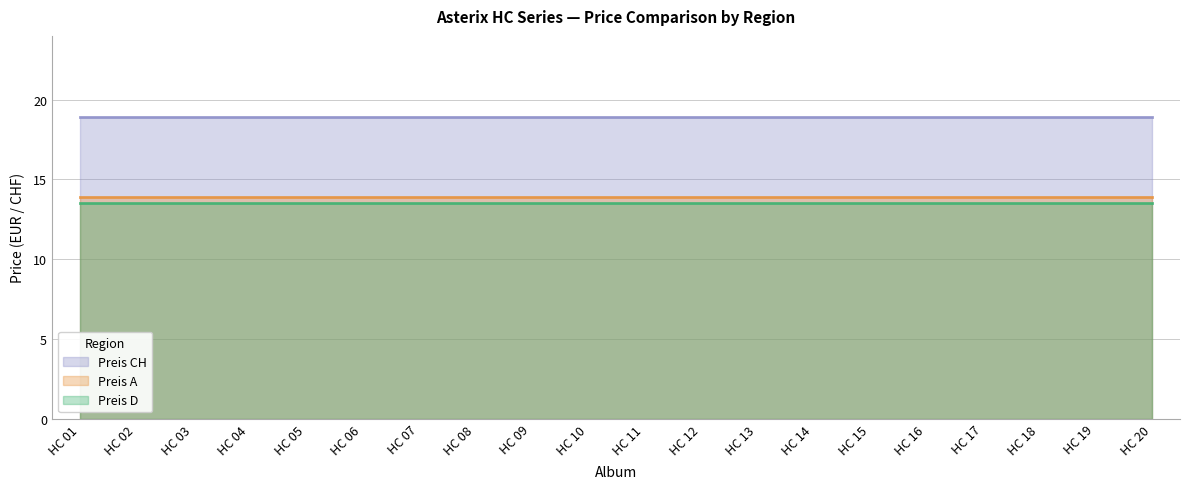

Which series changed the most between HC 02 and HC 03?

Preis D